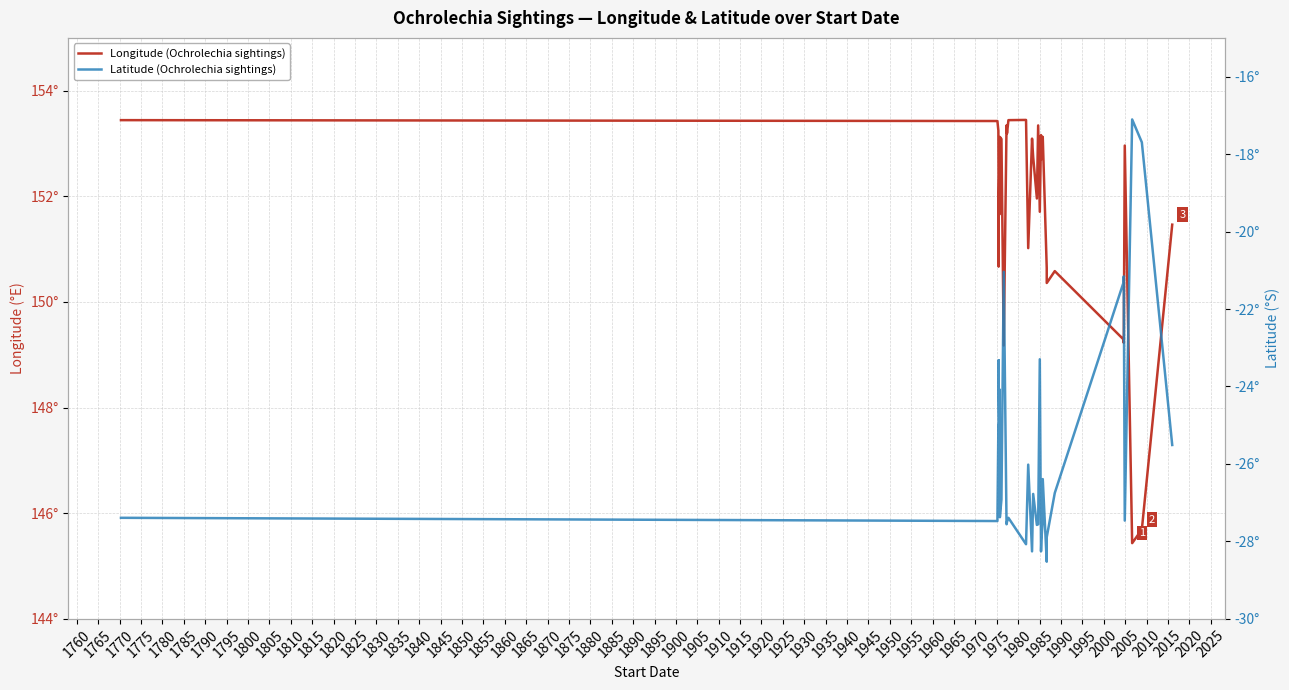

The value of Latitude (Ochrolechia sightings) at 1900 is -9.3. True or false?

False